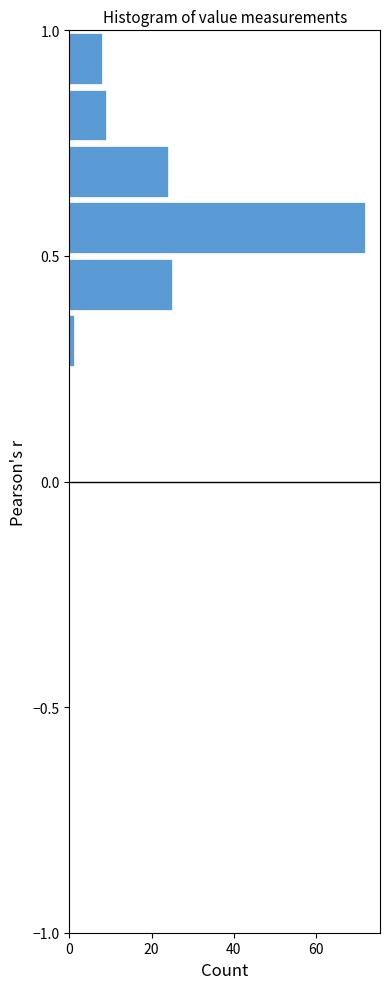

Around what value on the y-axis is the longest bar? Give the approximate position of its centre, as read against the axis.

0.55